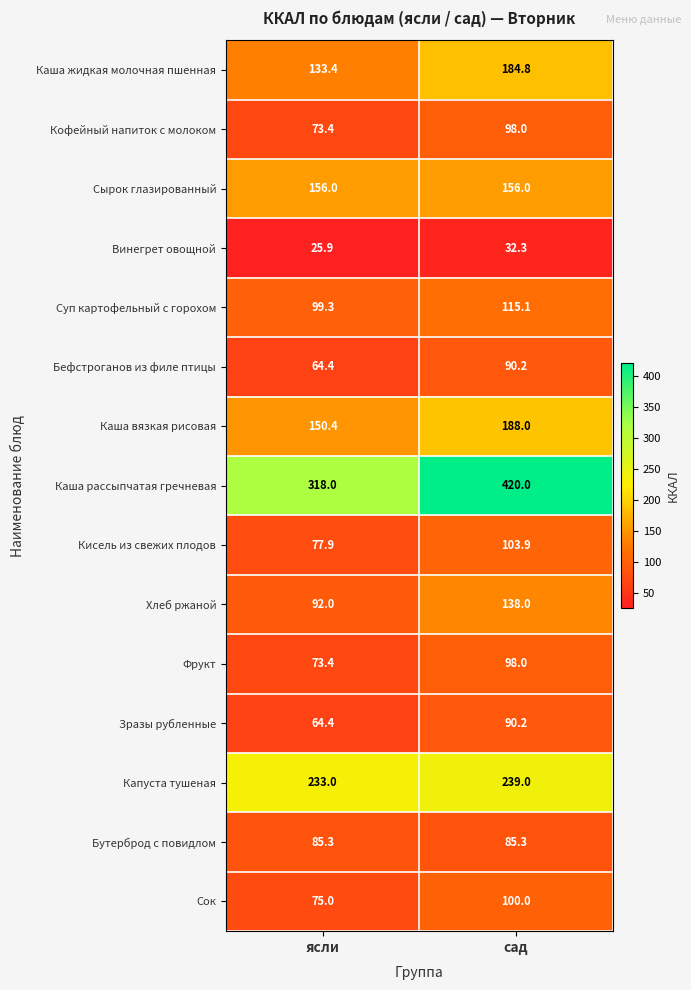

What is the smallest value displayed?

25.9